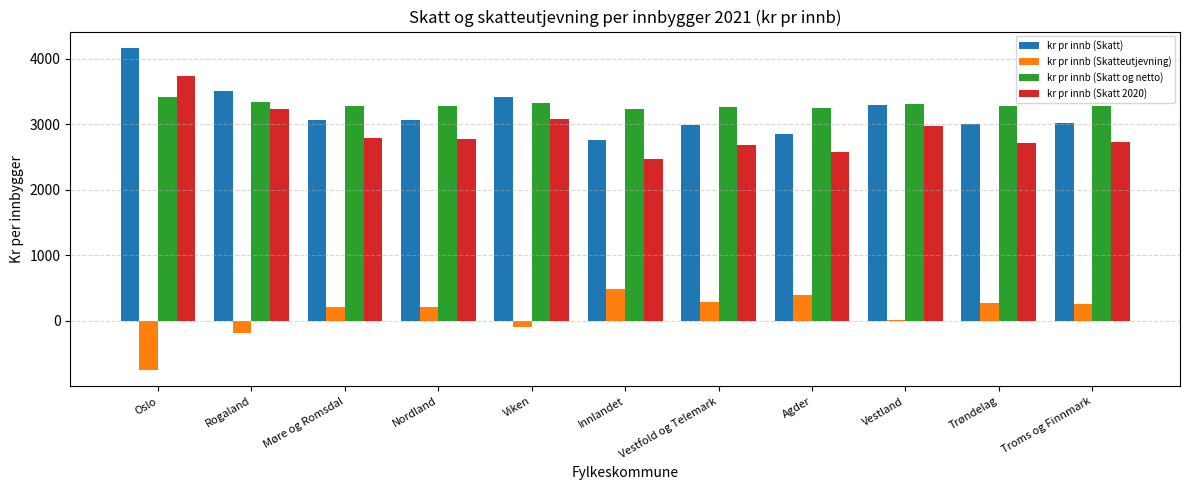

What is the label of the 4th bar from the right?

Agder